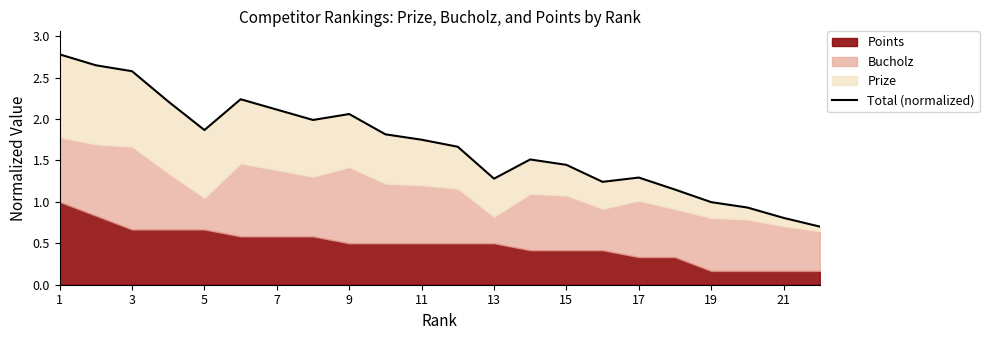

How many categories are shown in the chart?

22